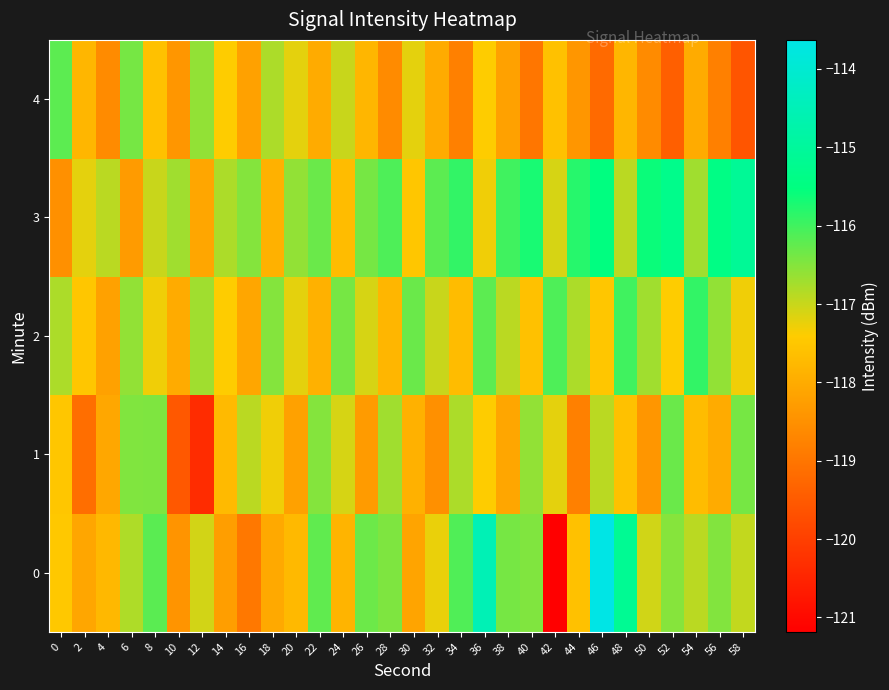

Reading left to right, list all the values displayed in this chart.

0: 0=-117.5	2=-118.1	4=-117.8	6=-116.8	8=-116.2	10=-118.4	12=-117.1	14=-118.3	16=-118.9	18=-118.0	20=-117.8	22=-116.2	24=-117.8	26=-116.3	28=-116.5	30=-118.1	32=-117.3	34=-116.1	36=-114.5	38=-116.4	40=-116.5	42=-121.2	44=-117.6	46=-113.6	48=-115.2	50=-117.1	52=-116.5	54=-116.9	56=-116.5	58=-117.0
1: 0=-117.5	2=-119.1	4=-118.1	6=-116.5	8=-116.5	10=-119.5	12=-120.3	14=-117.7	16=-116.9	18=-117.3	20=-118.2	22=-116.5	24=-117.1	26=-118.3	28=-116.7	30=-117.9	32=-118.5	34=-116.8	36=-117.4	38=-118.1	40=-116.6	42=-117.2	44=-118.8	46=-116.9	48=-117.6	50=-118.4	52=-116.3	54=-117.7	56=-118.0	58=-116.4
2: 0=-116.8	2=-117.5	4=-118.2	6=-116.6	8=-117.3	10=-118.0	12=-116.7	14=-117.4	16=-118.1	18=-116.5	20=-117.2	22=-117.9	24=-116.4	26=-117.1	28=-117.8	30=-116.3	32=-117.0	34=-117.7	36=-116.2	38=-116.9	40=-117.6	42=-116.1	44=-116.8	46=-117.5	48=-116.0	50=-116.7	52=-117.4	54=-115.9	56=-116.6	58=-117.3
3: 0=-118.5	2=-117.2	4=-116.9	6=-118.3	8=-117.0	10=-116.7	12=-118.1	14=-116.8	16=-116.5	18=-117.9	20=-116.6	22=-116.3	24=-117.7	26=-116.4	28=-116.1	30=-117.5	32=-116.2	34=-115.9	36=-117.3	38=-116.0	40=-115.7	42=-117.1	44=-115.8	46=-115.5	48=-116.9	50=-115.6	52=-115.3	54=-116.7	56=-115.4	58=-115.1
4: 0=-116.2	2=-117.8	4=-118.6	6=-116.4	8=-117.6	10=-118.4	12=-116.6	14=-117.4	16=-118.2	18=-116.8	20=-117.2	22=-118.0	24=-117.0	26=-117.8	28=-118.6	30=-117.2	32=-118.0	34=-118.8	36=-117.4	38=-118.2	40=-119.0	42=-117.6	44=-118.4	46=-119.2	48=-117.8	50=-118.6	52=-119.4	54=-118.0	56=-118.8	58=-119.6